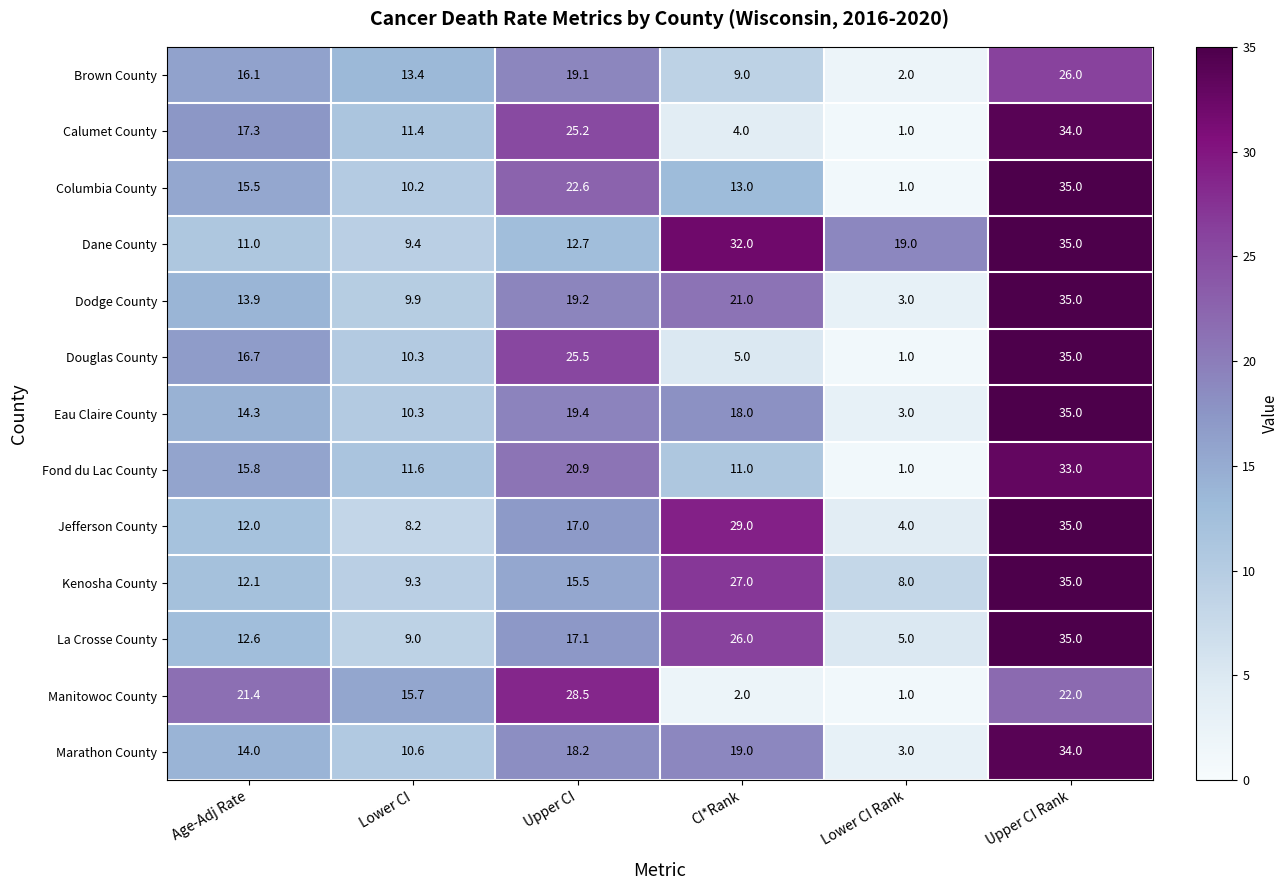

Where does the Douglas County series first go above 16?

Age-Adj Rate